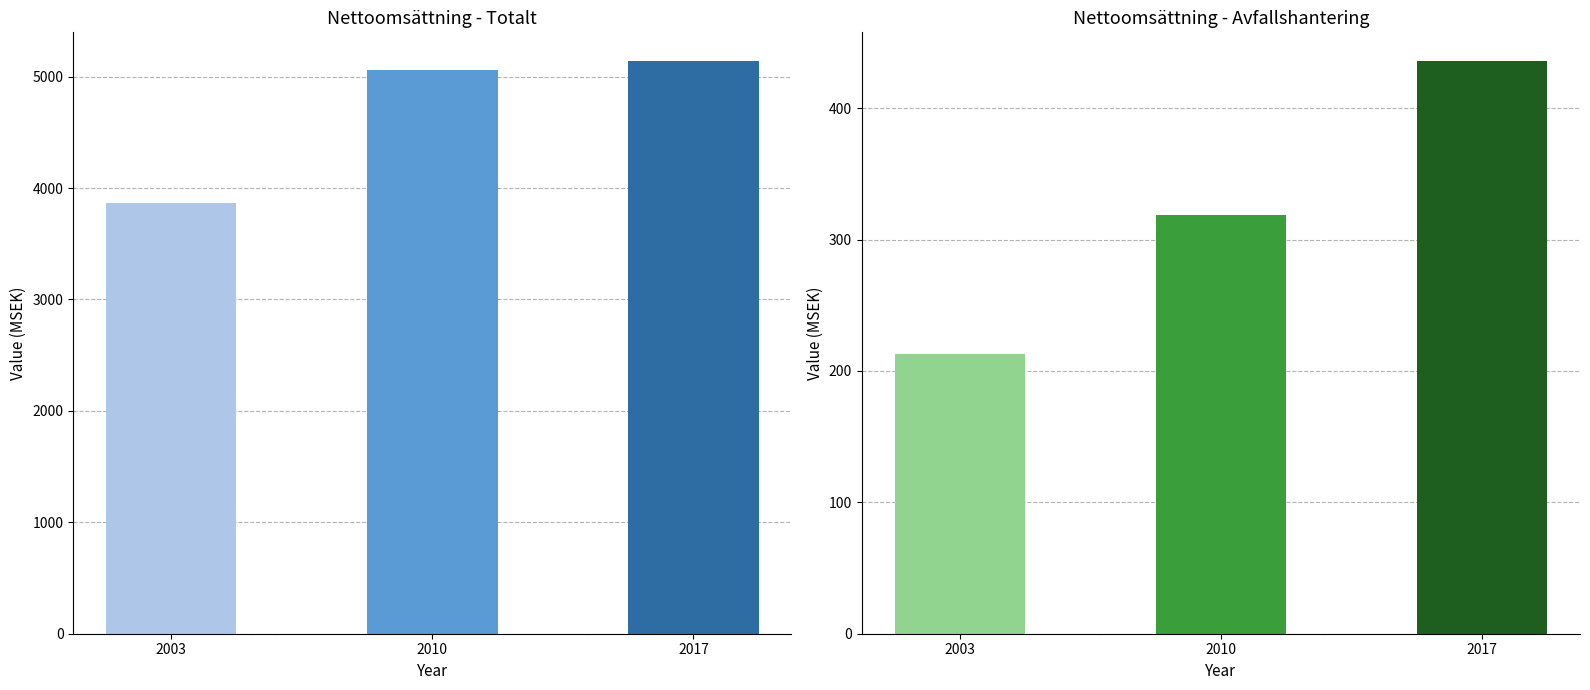

List the series in order of their overall mean, highest first.

Totalt, Avfallshantering